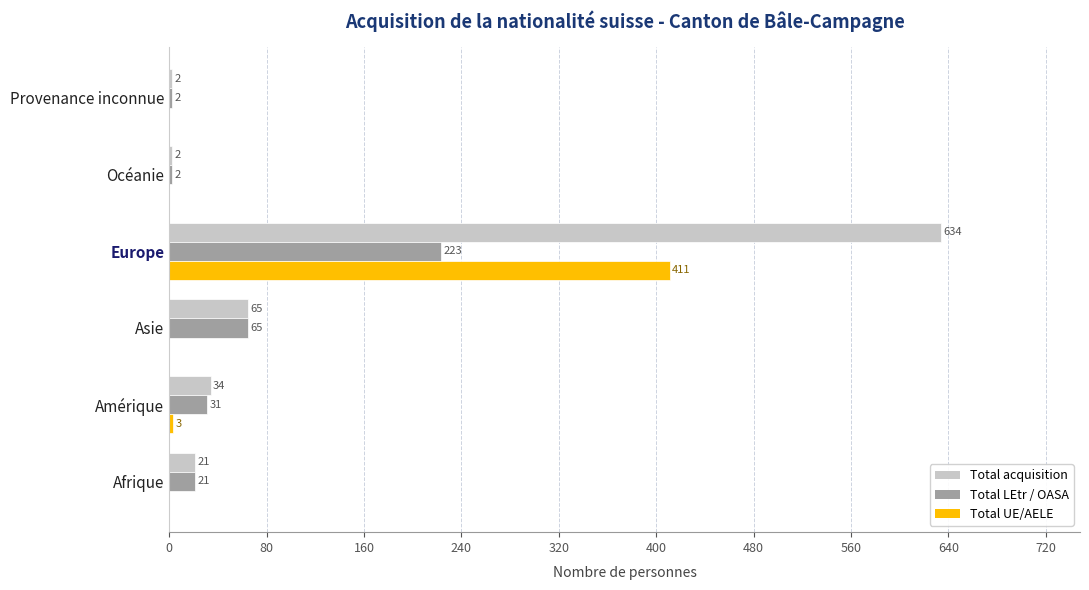

Which category has the highest value across all series?

Europe